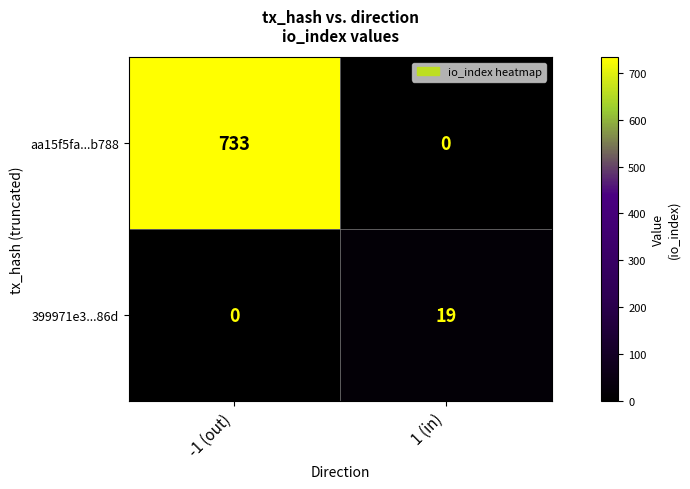

Between -1 (out) and 1 (in), which series saw the biggest shift?

aa15f5fa...b788